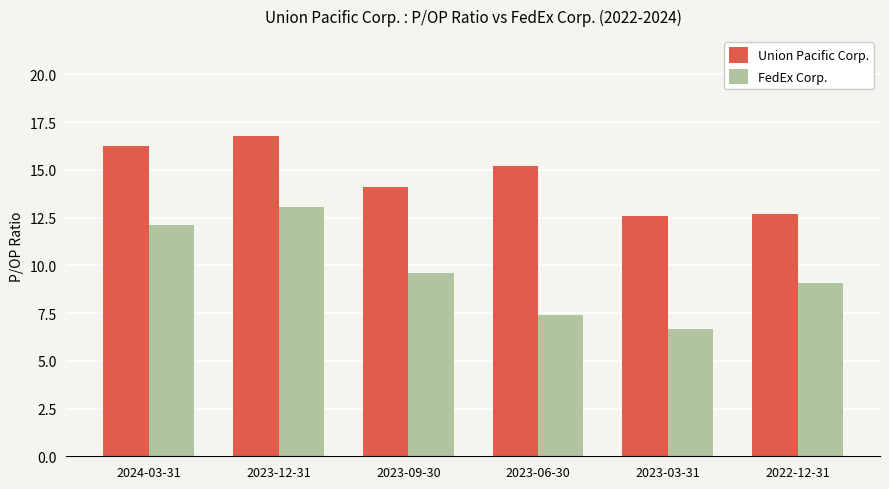

Which label corresponds to the smallest value in the chart?

2023-03-31